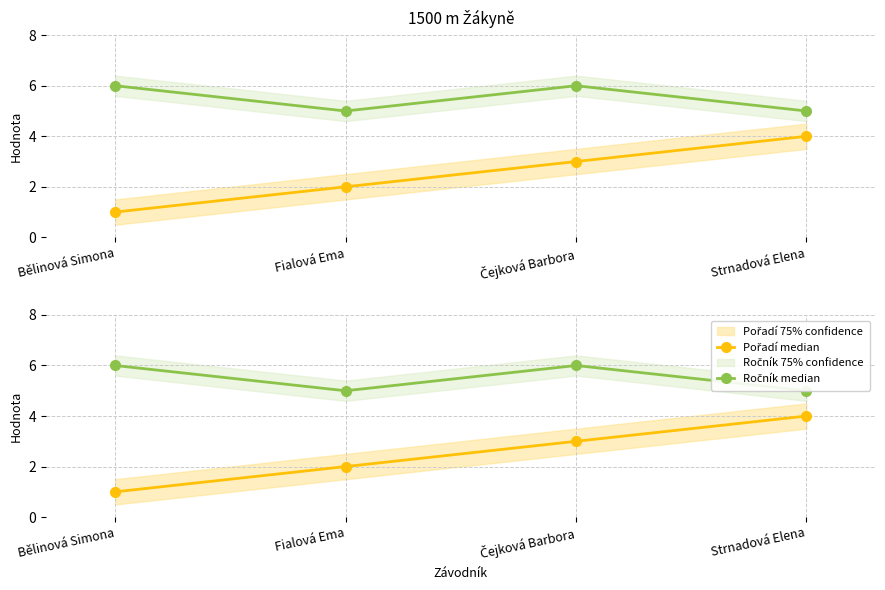

What is the difference between the maximum and minimum values in the Pořadí median series?

3